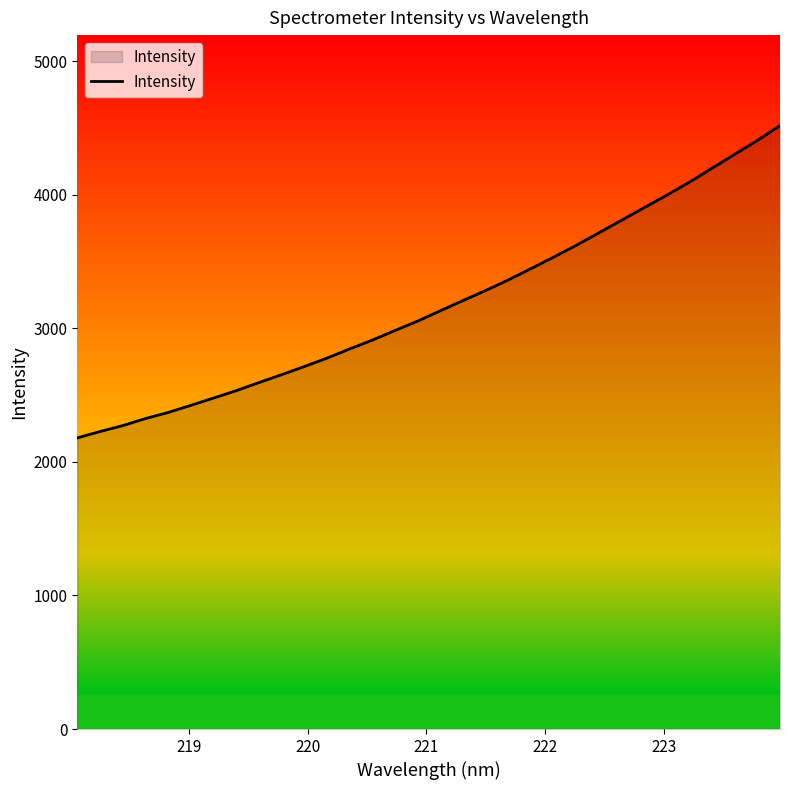

What is the difference between the maximum and minimum values?

2338.5